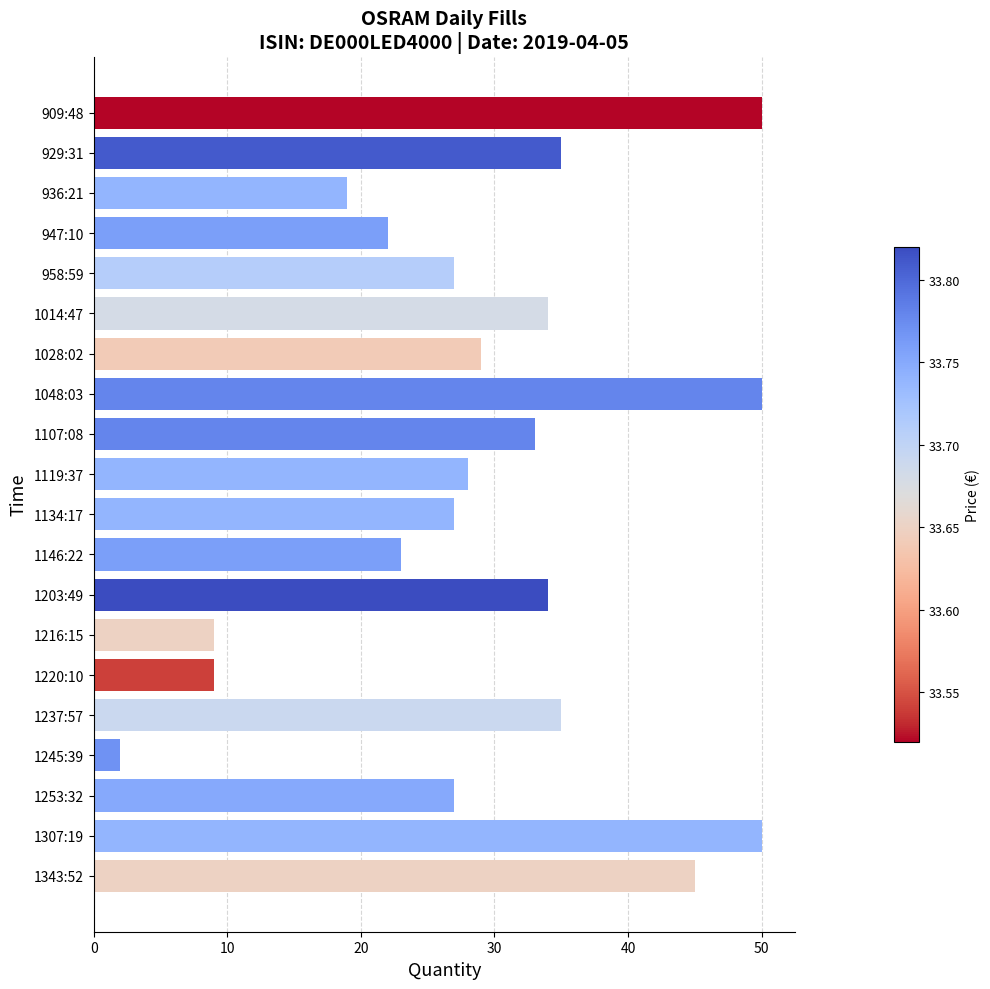

What is the greatest value displayed?

50